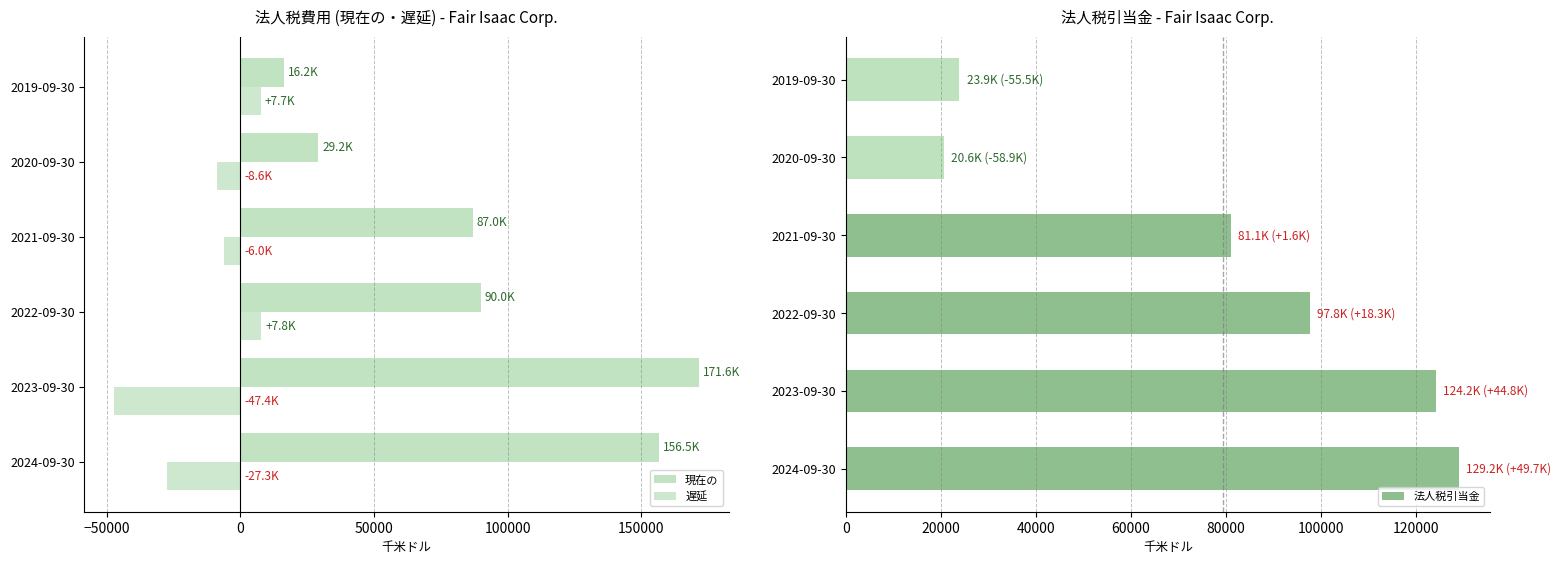

The value of 現在の at 2020-09-30 is 38372. True or false?

False